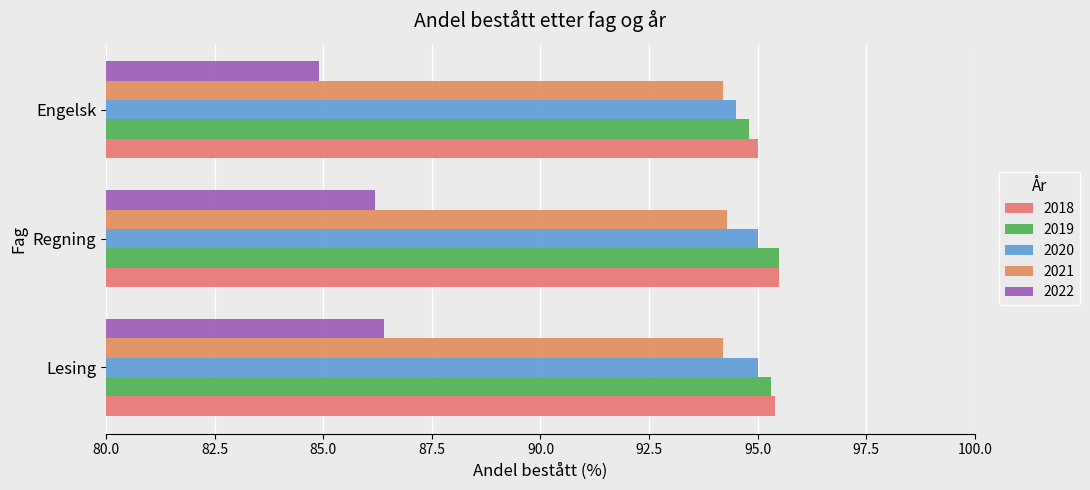

Which series changed the most between Lesing and Engelsk?

2022